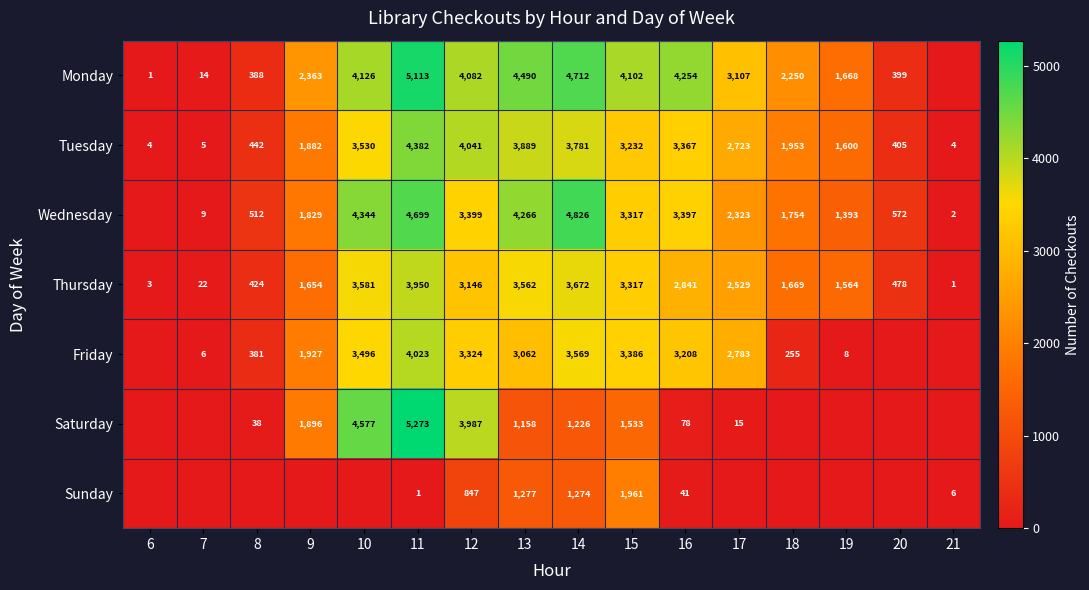

Is the value of Saturday at 9 greater than the value of Thursday at 19?

Yes